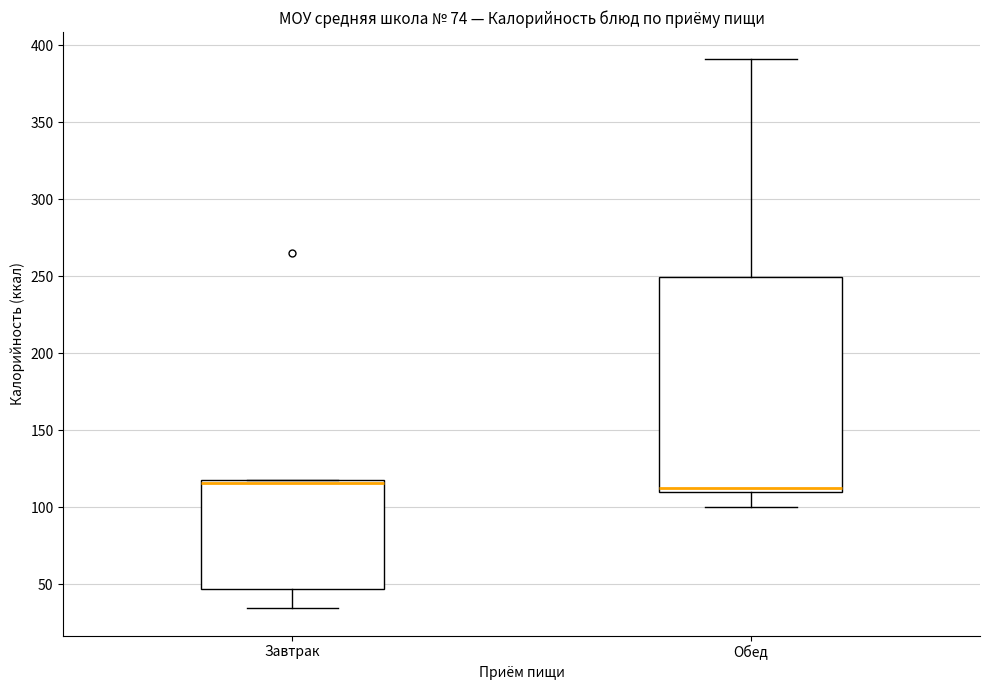

Reading left to right, transcribe this box plot: for each box, give where its median line is, the range the box spans, and where its two whiskers end, as read against the y-axis. The values are not printed on the chart, so give them approximately, as read against the axis.

Завтрак: median 115, box 45 to 120, whiskers 35 to 120
Обед: median 115, box 110 to 250, whiskers 100 to 390